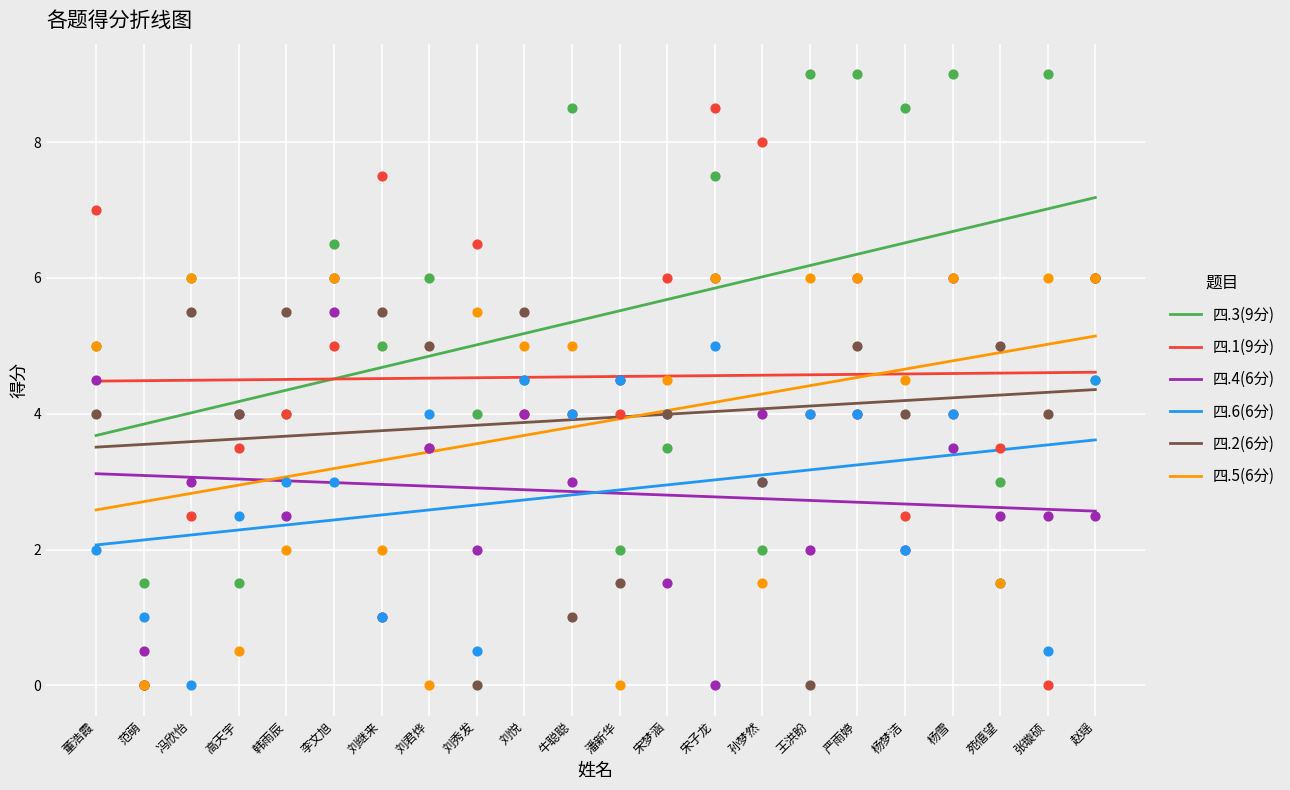

At how many categories does at least one series exceed 3?

21